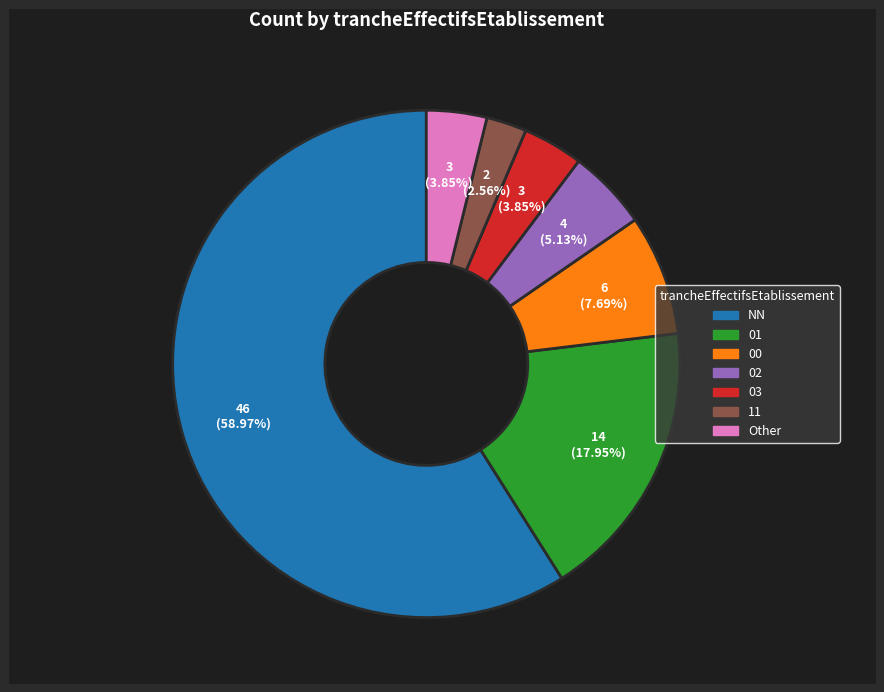

Between 03 and NN, which is larger?

NN